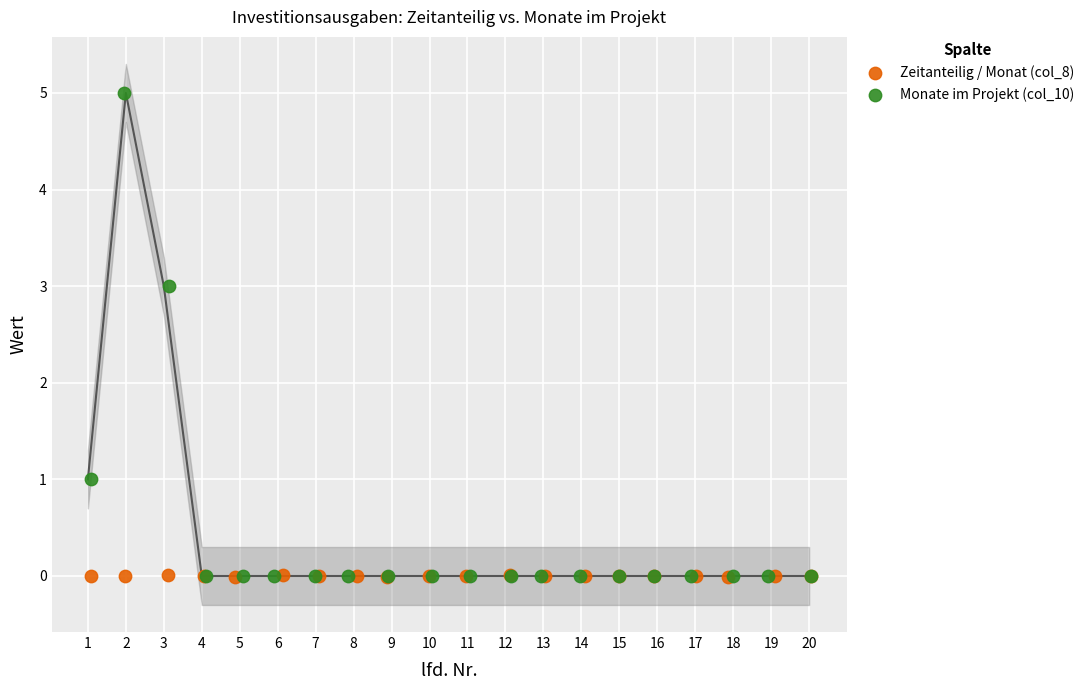

Which series has the widest spread of Y values?

Monate im Projekt (col_10)